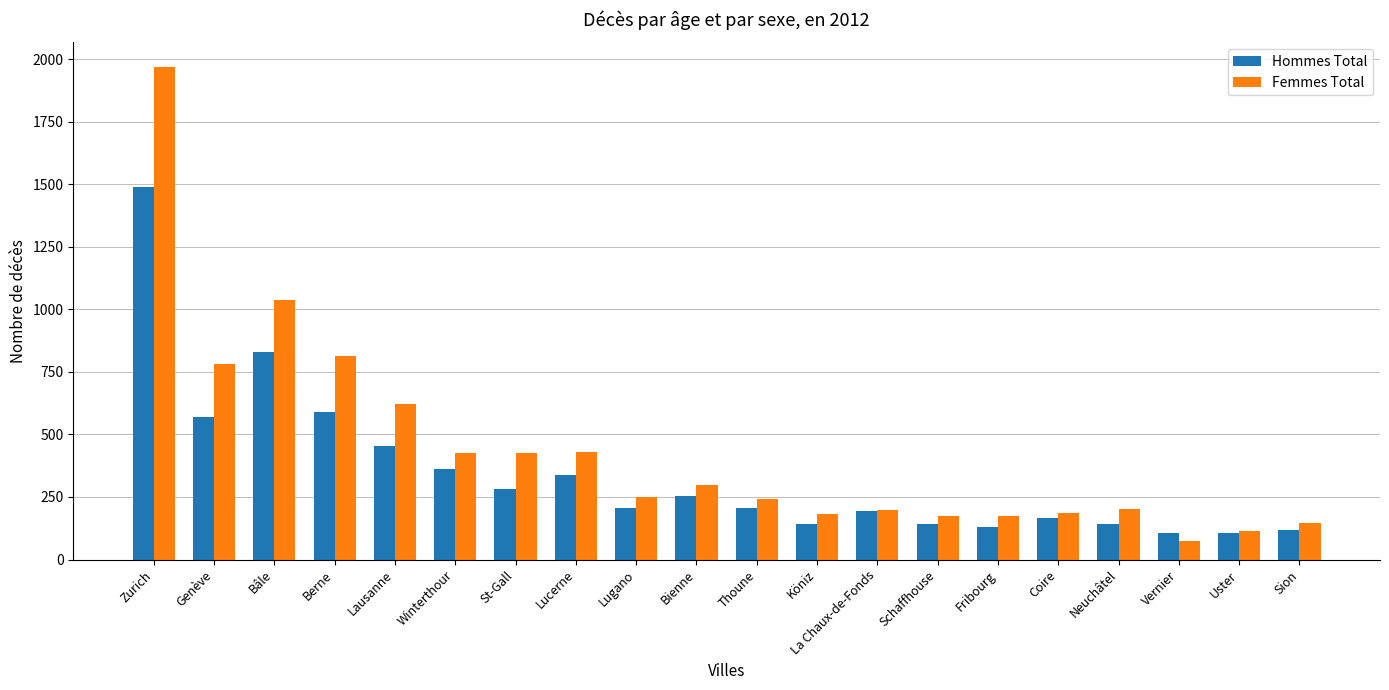

Which series has the largest total across all categories?

Femmes Total